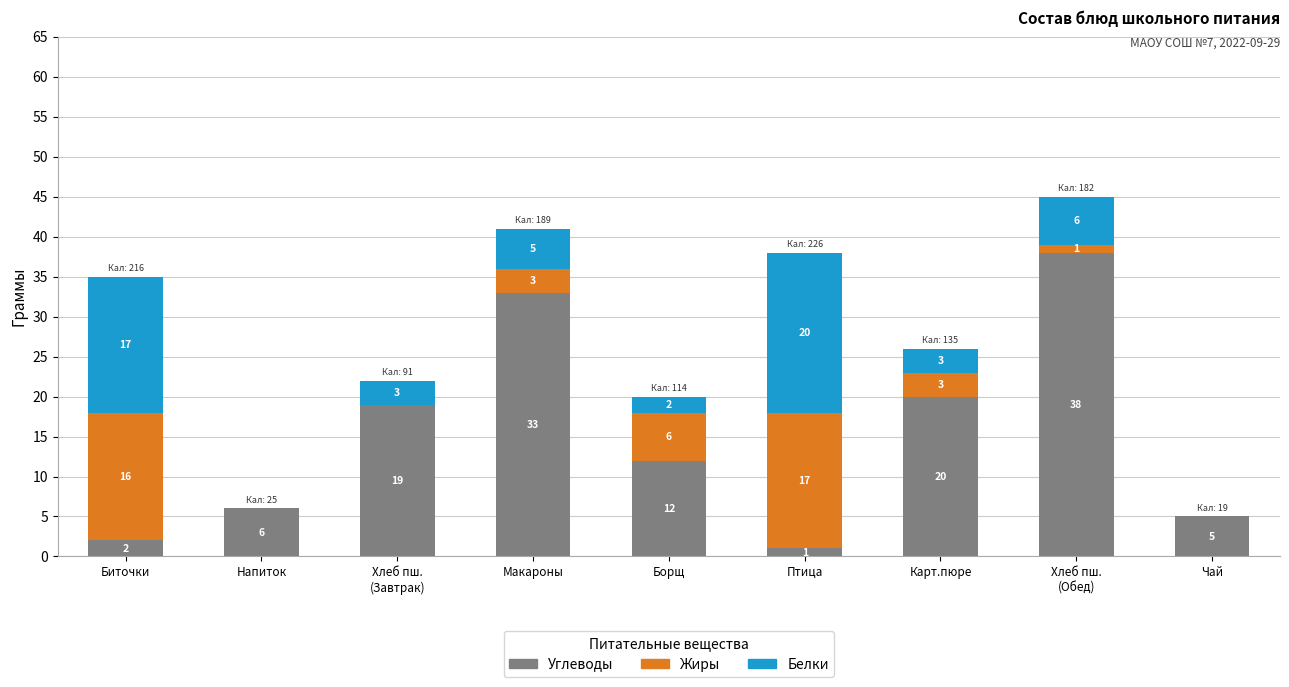

What value does the Углеводы series have at Напиток, to the nearest 5?

5